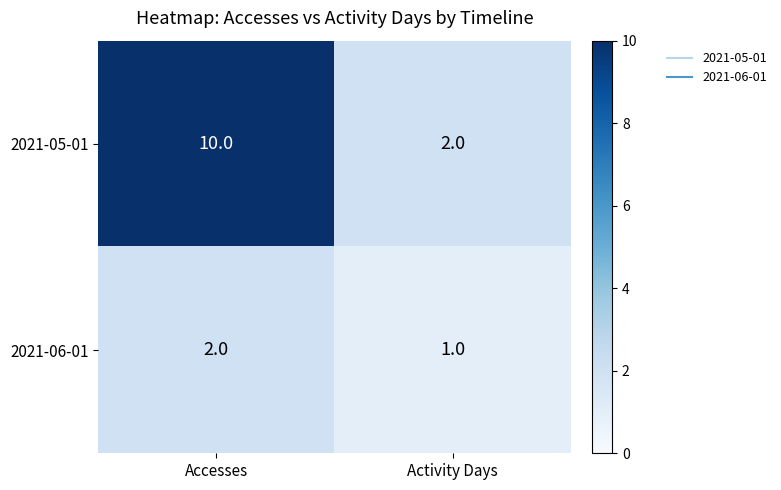

Reading right to left, list all the values displayed in this chart.

2021-05-01: 2	10
2021-06-01: 1	2